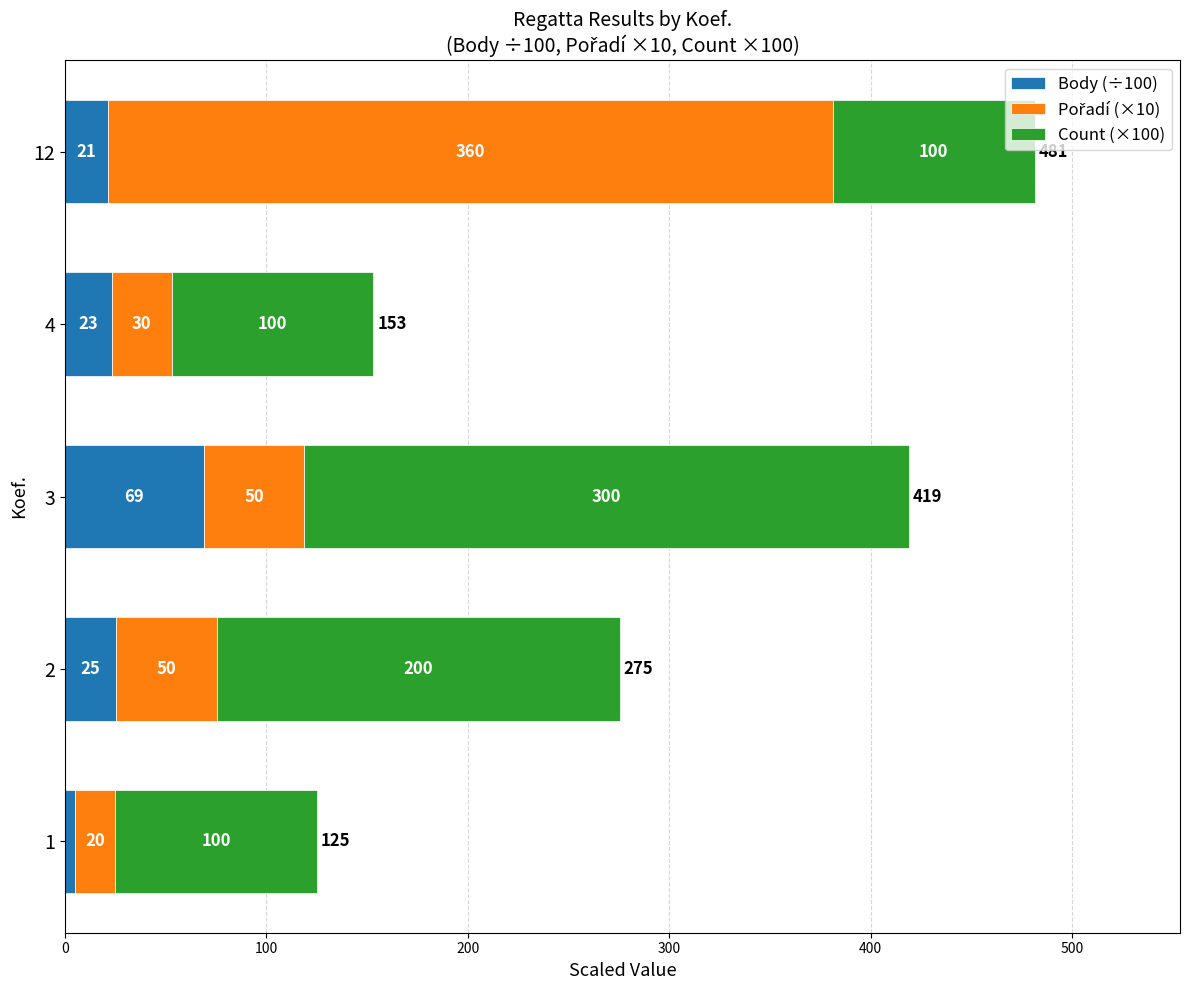

What is the difference between the second highest and second lowest values in the Body (÷100) series?

4.0